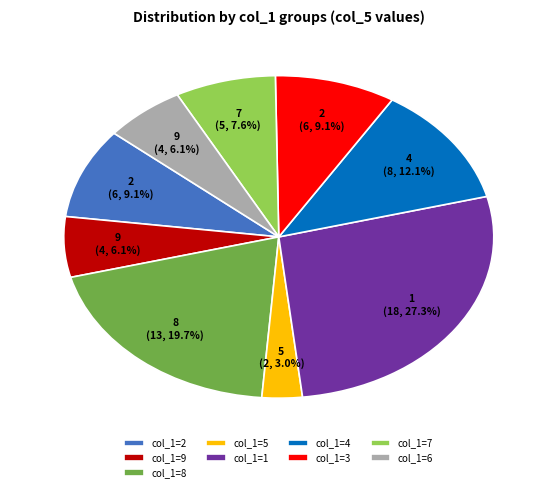

Count the number of slices in the pie.

9